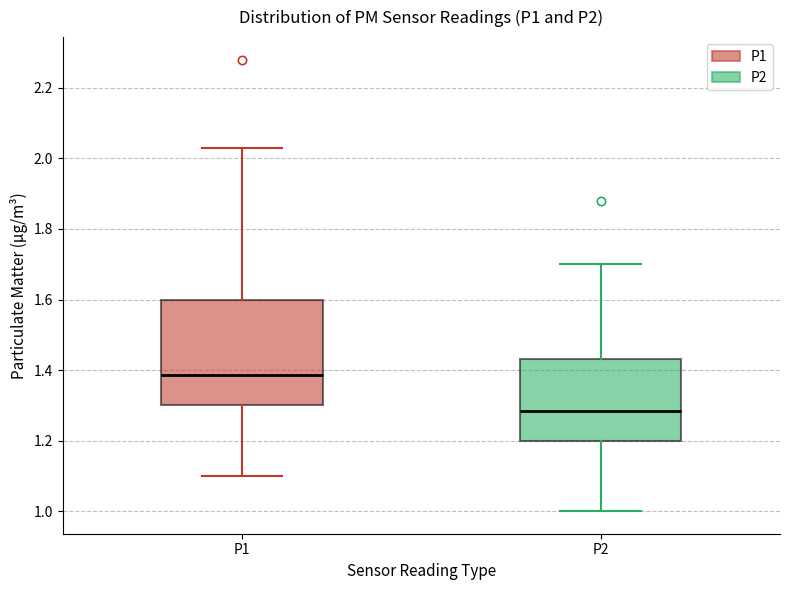

Reading left to right, transcribe this box plot: for each box, give where its median line is, the range the box spans, and where its two whiskers end, as read against the y-axis. The values are not printed on the chart, so give them approximately, as read against the axis.

P1: median 1.38, box 1.30 to 1.60, whiskers 1.10 to 2.04
P2: median 1.28, box 1.20 to 1.44, whiskers 1.00 to 1.70